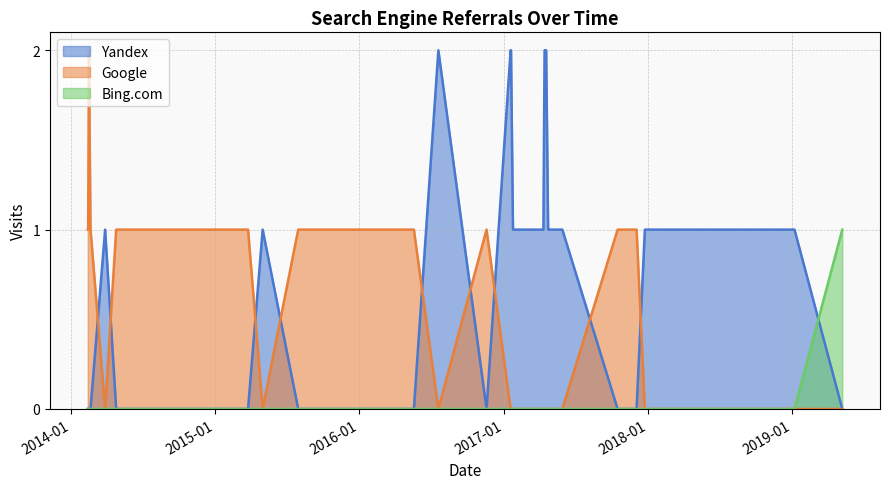

What is the difference between the Google values at 2018-11-13 and 2017-10-16?

1